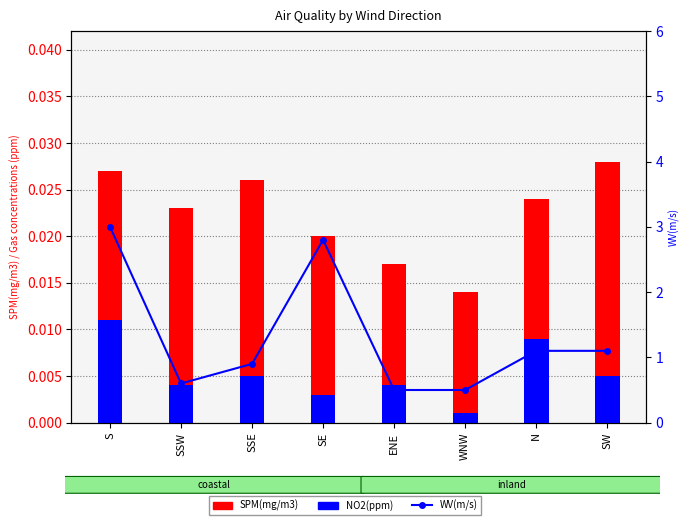

List the series in order of their peak value, highest first.

WV(m/s), SPM(mg/m3), NO2(ppm)